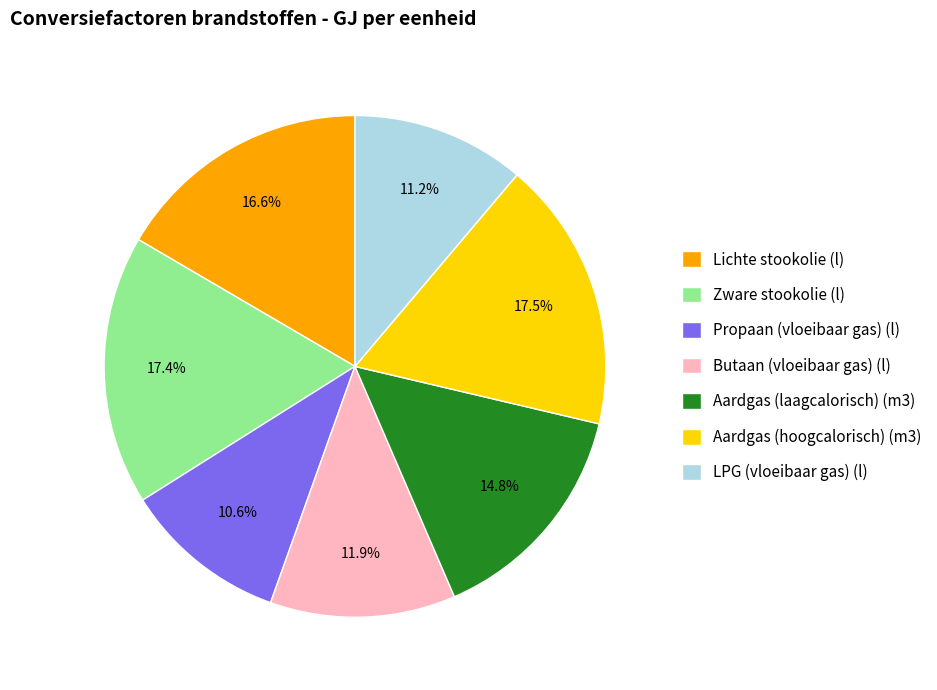

Which category has the smallest portion of the pie?

Propaan (vloeibaar gas) (l)